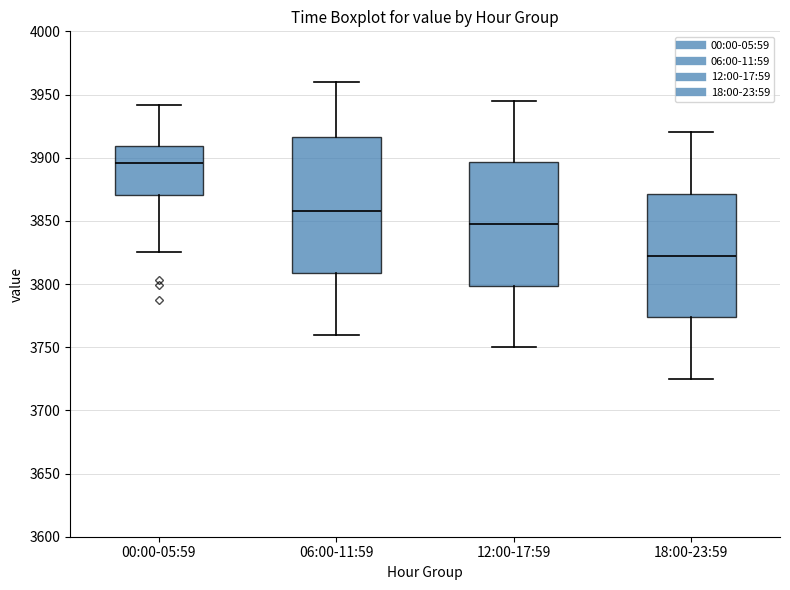

Where does the upper whisker of the box for 12:00-17:59 end on the y-axis? The values are not printed on the chart, so give them approximately, as read against the axis.

3945